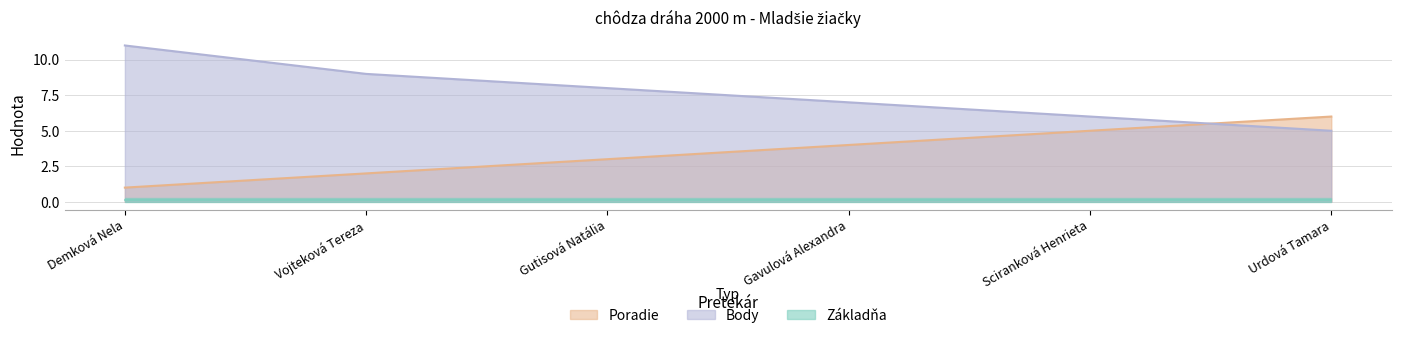

Which series ends up on top after the final intersection of Poradie and Body?

Poradie